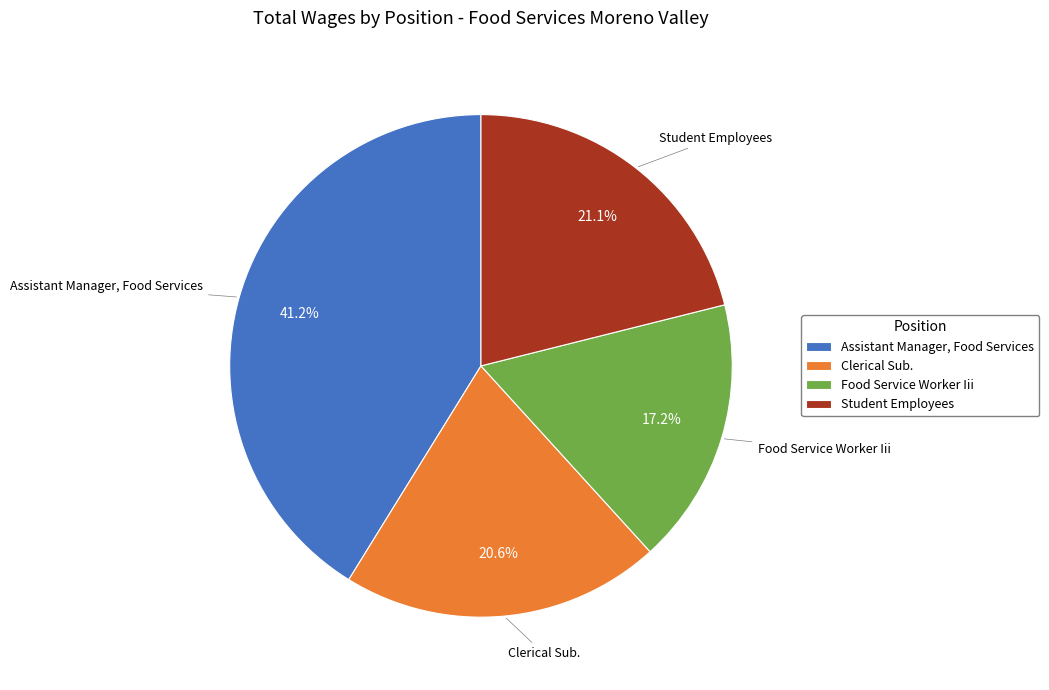

Count the number of slices in the pie.

4